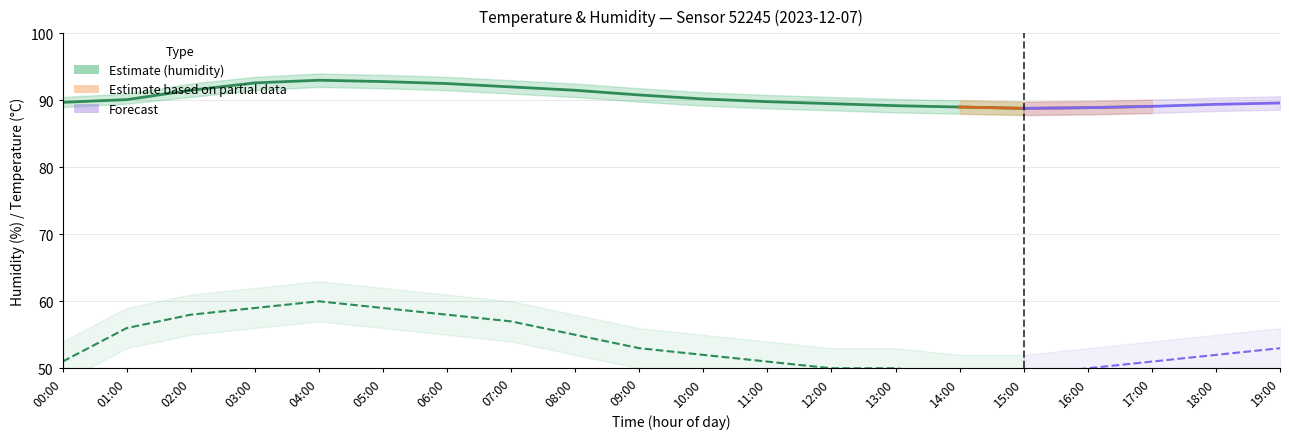

What is the sum of all values?

1453.0